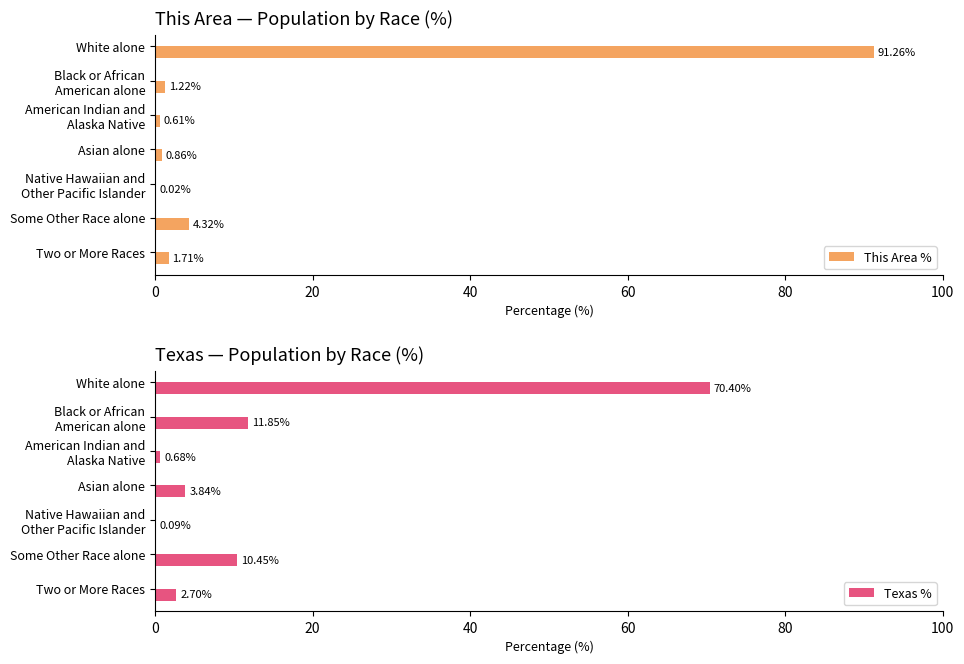

Where is This Area % nearest to the value 45?

Some Other Race alone